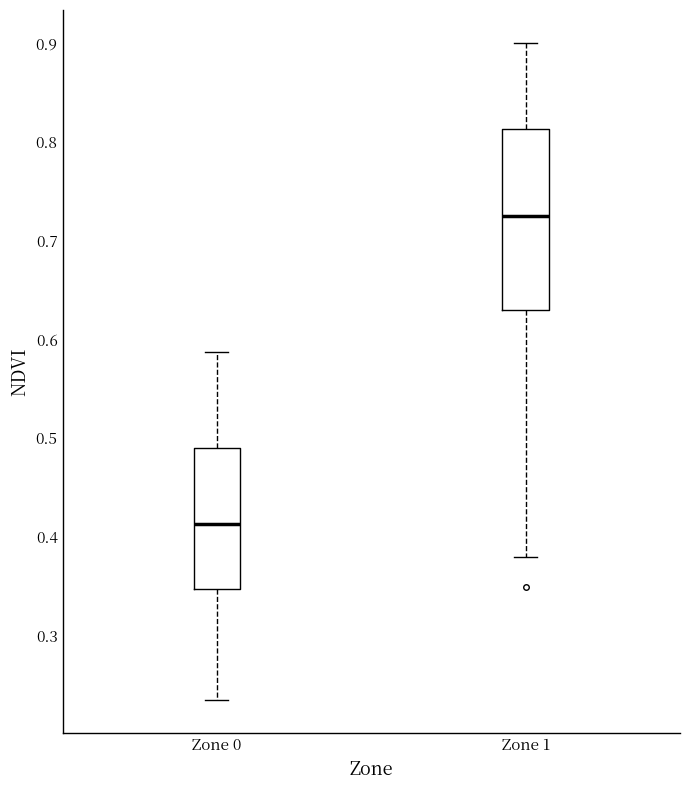

Which box's median line is the lowest?

Zone 0